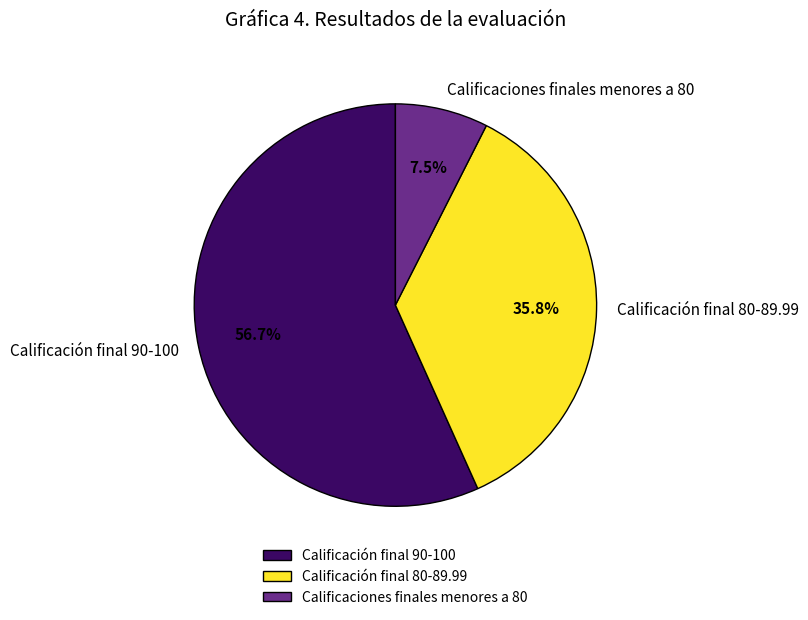

How many slices are in this pie chart?

3